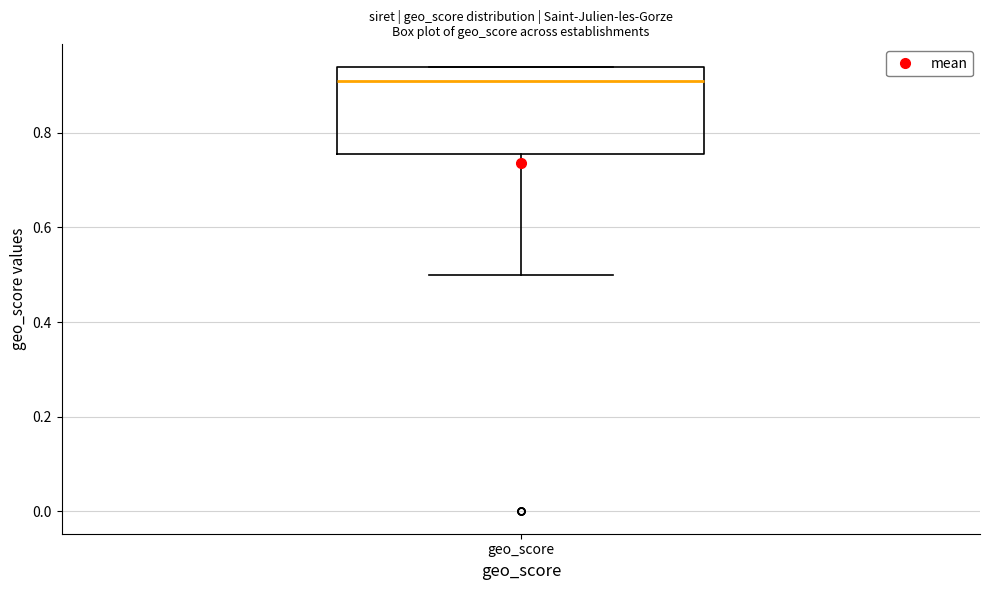

Read this box plot against the y-axis: the position of the median line, the range covered by the box, and the ends of both whiskers. The values are not printed on the chart, so give them approximately, as read against the axis.

median 0.92, box 0.76 to 0.94, whiskers 0.50 to 0.94